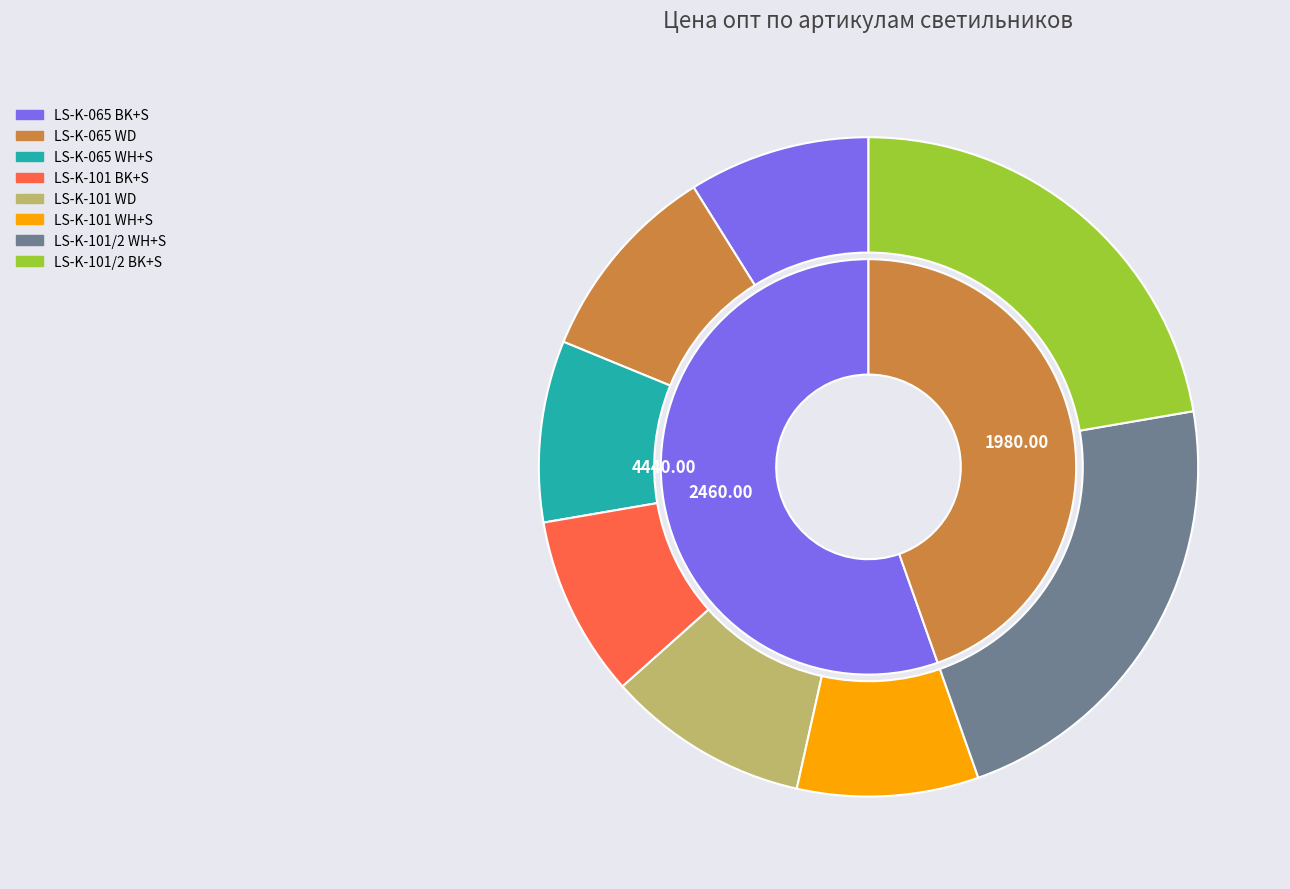

Rank the categories by value from highest to lowest.

LS-K-101/2 WH+S, LS-K-101/2 BK+S, LS-K-065 WD, LS-K-101 WD, LS-K-065 BK+S, LS-K-065 WH+S, LS-K-101 BK+S, LS-K-101 WH+S